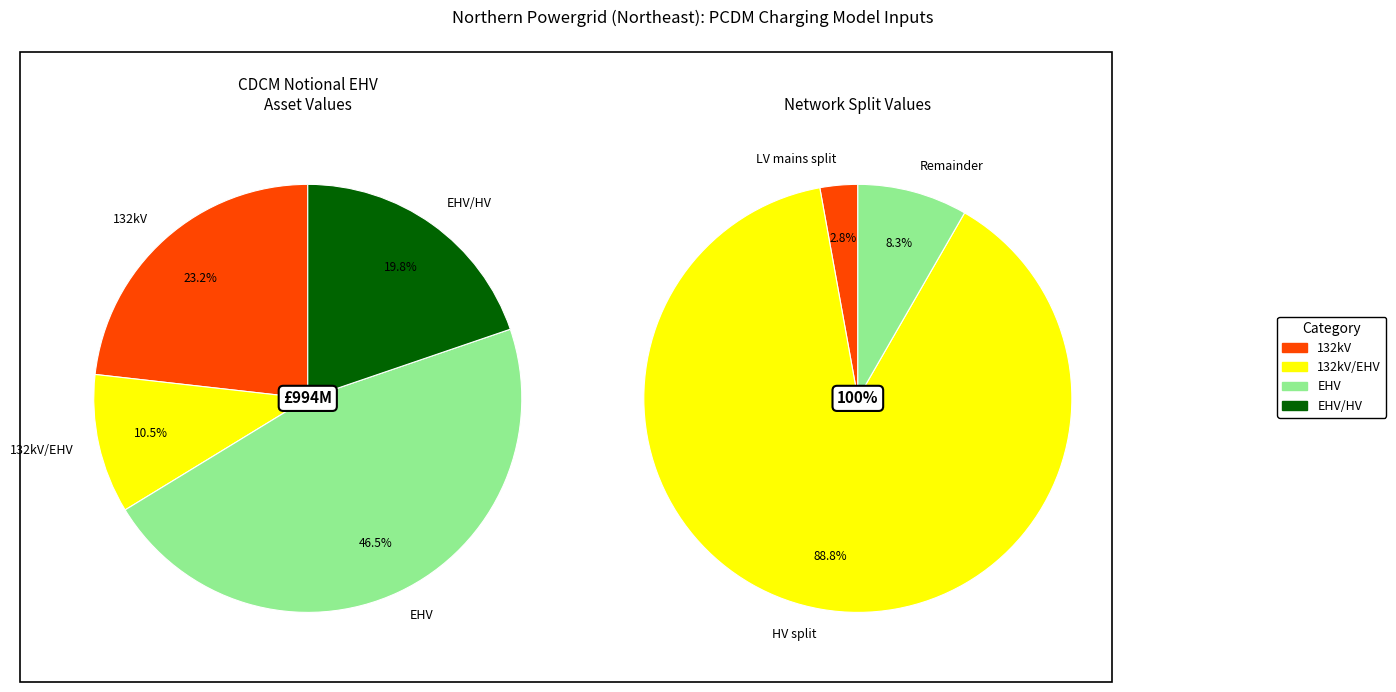

To the nearest percent, what is the difference between the largest and smallest slice percentages?

36%